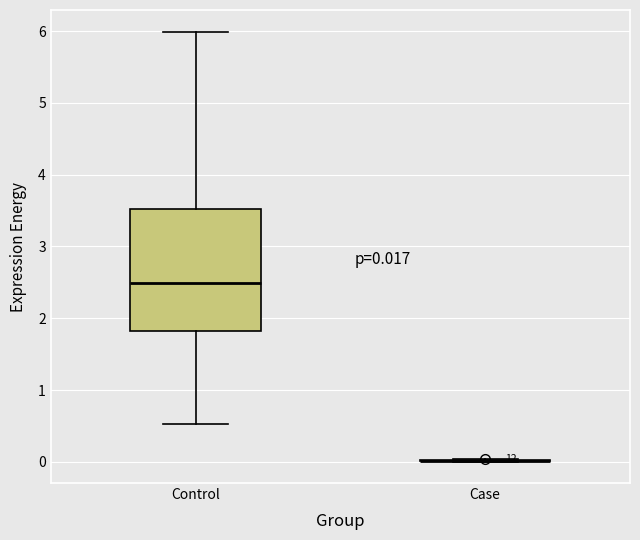

Which box is the tallest, from its lower edge to its upper edge?

Control